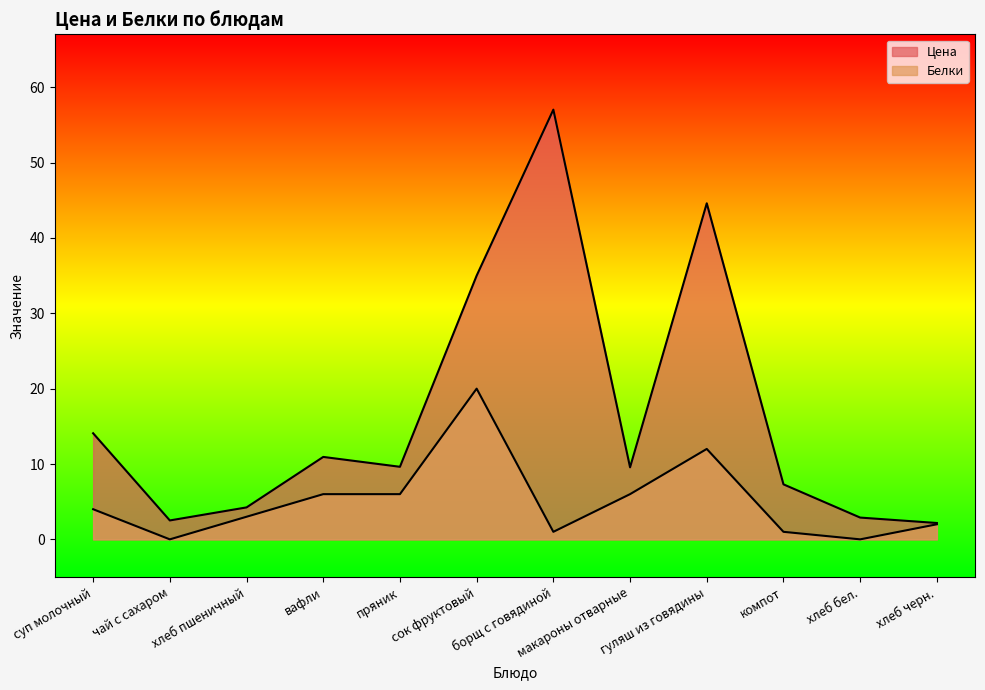

True or false: Белки and Цена intersect in this chart.

False